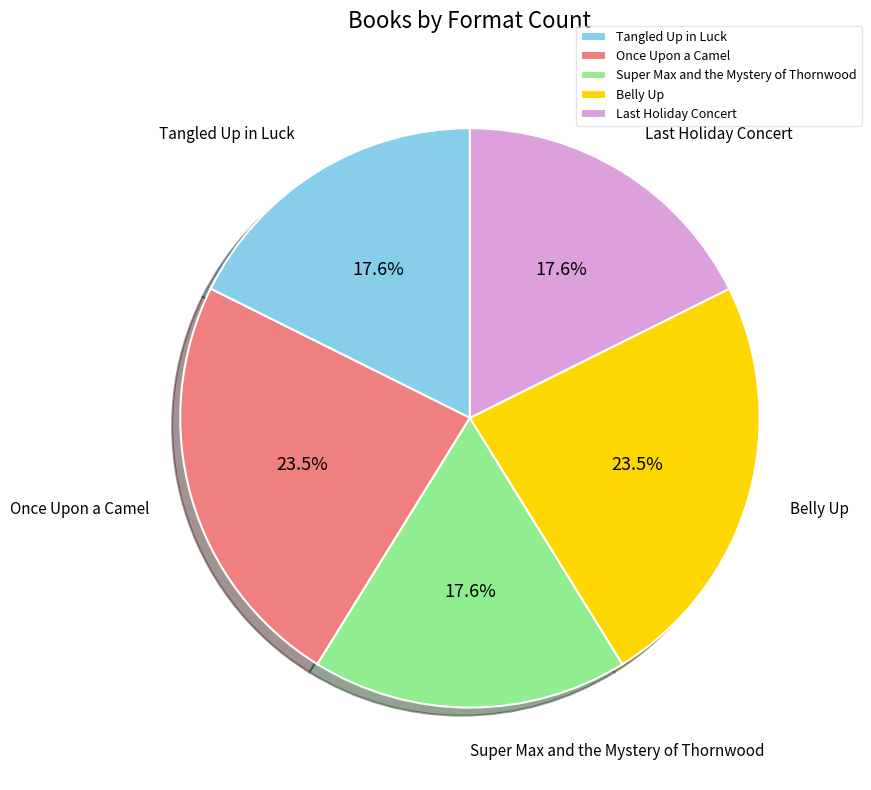

Approximately how many times larger is the value at Once Upon a Camel compared to Belly Up?

1.0